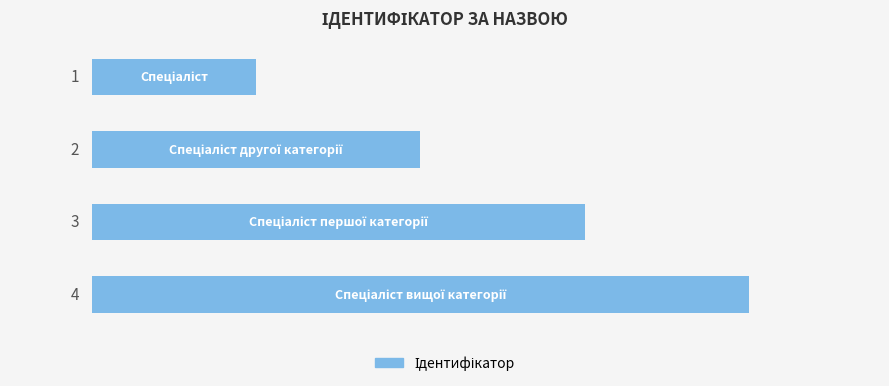

What is the smallest value displayed?

1